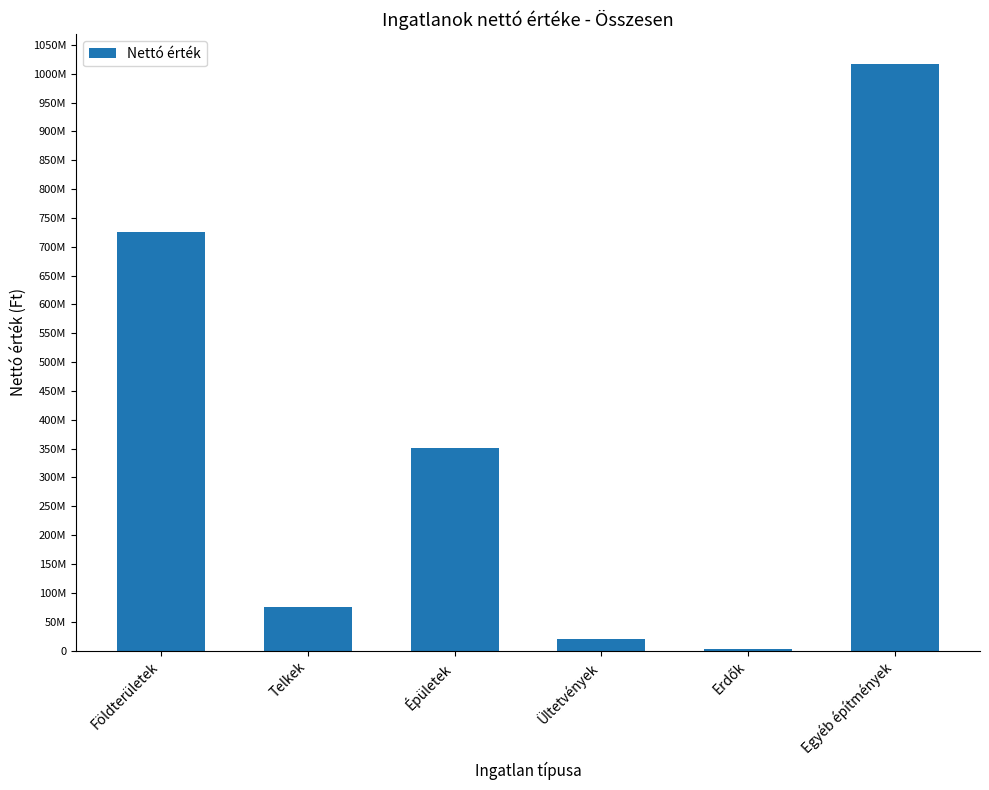

What value does the data have at Ültetvények, to the nearest 50?

19668850